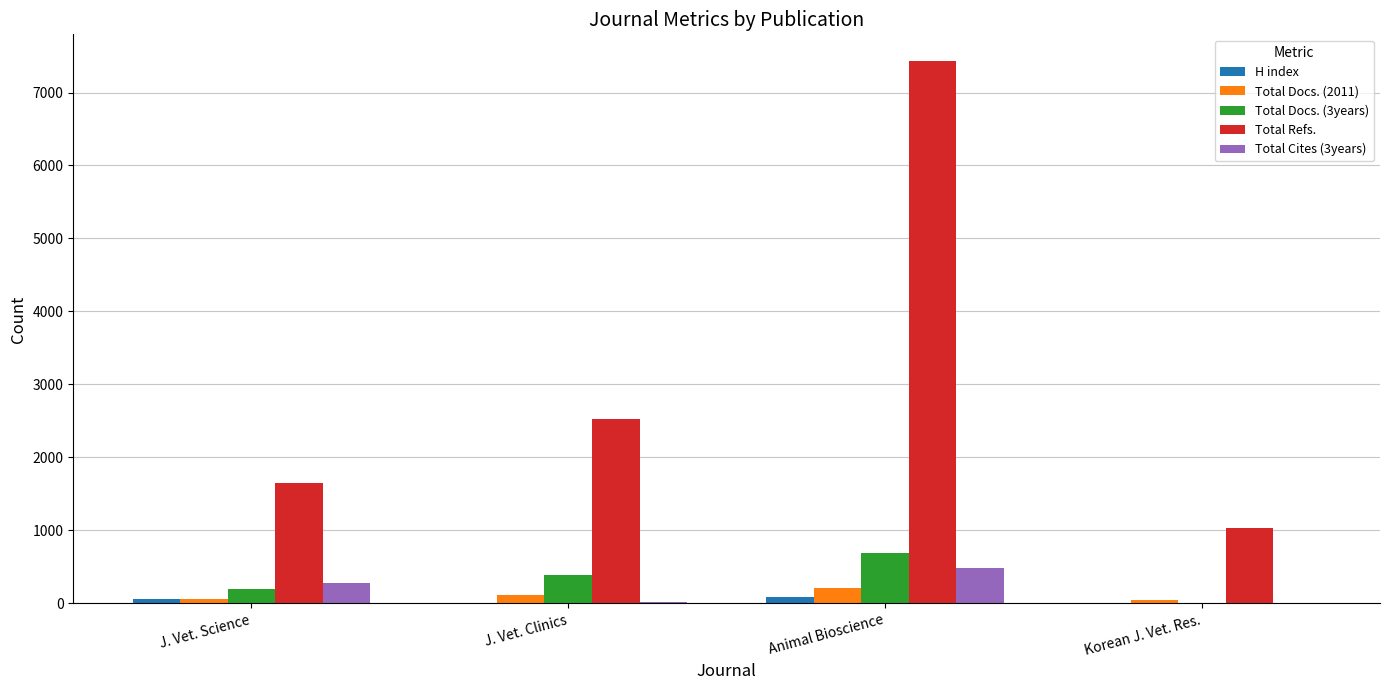

At which category is the sum across all series the highest?

Animal Bioscience